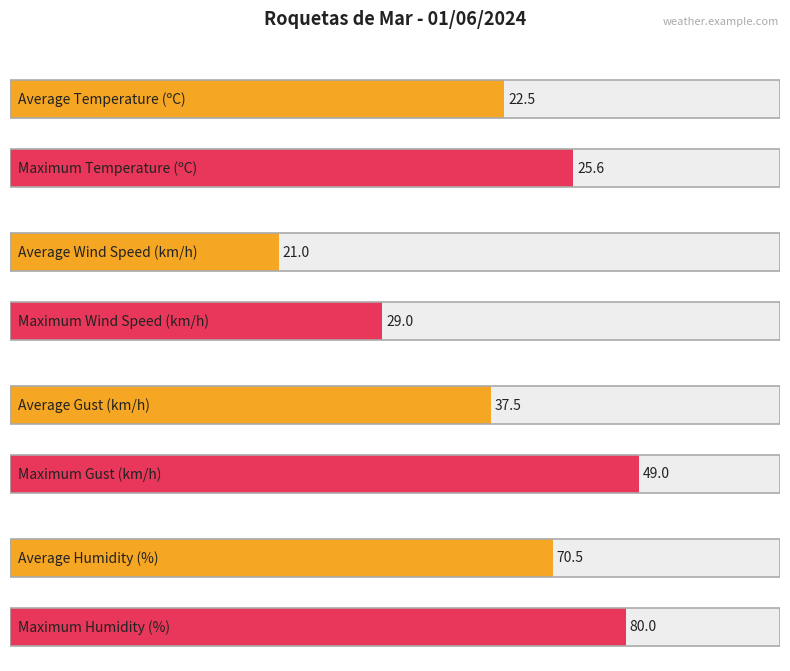

Is it true that Gust (km/h) equals 21.3 at 05:00?

False